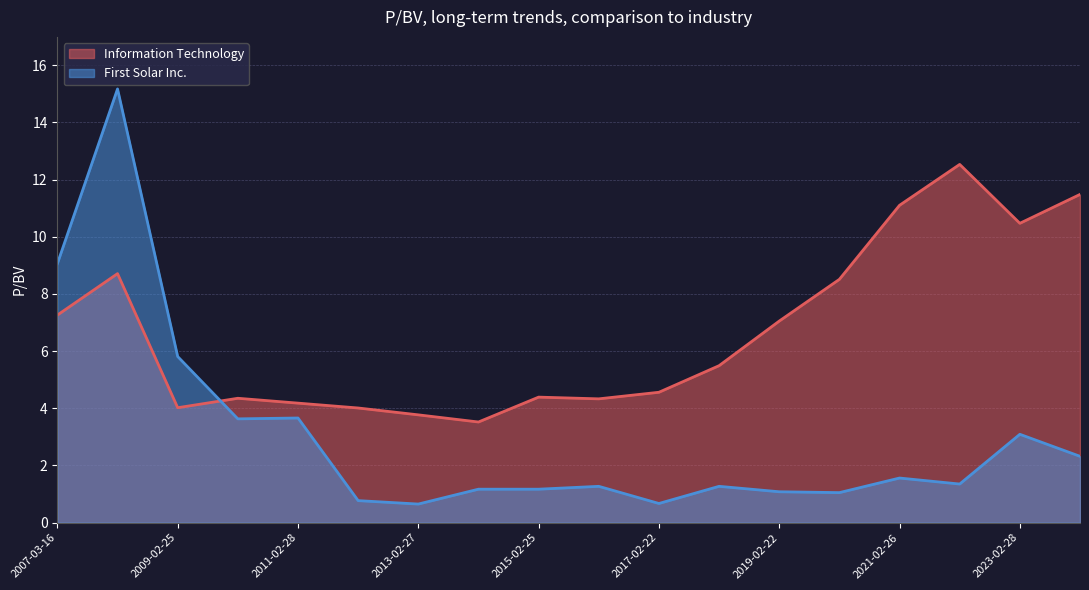

The value of First Solar Inc. at 2016-02-24 is 1.3. True or false?

True